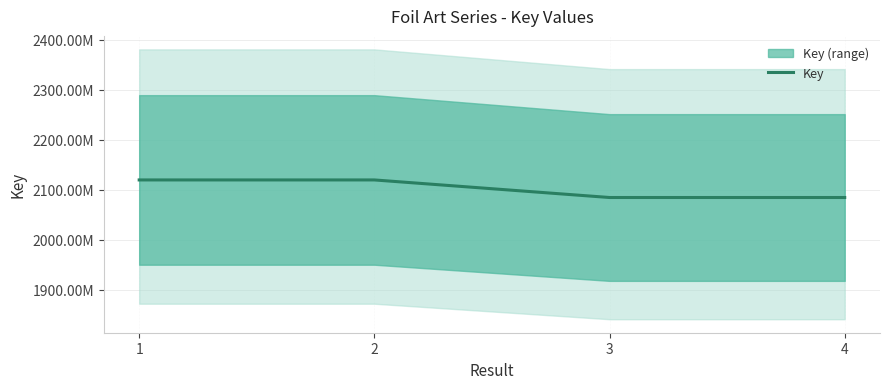

How many interior local valleys (lower than both neighbors) does the data have?

1